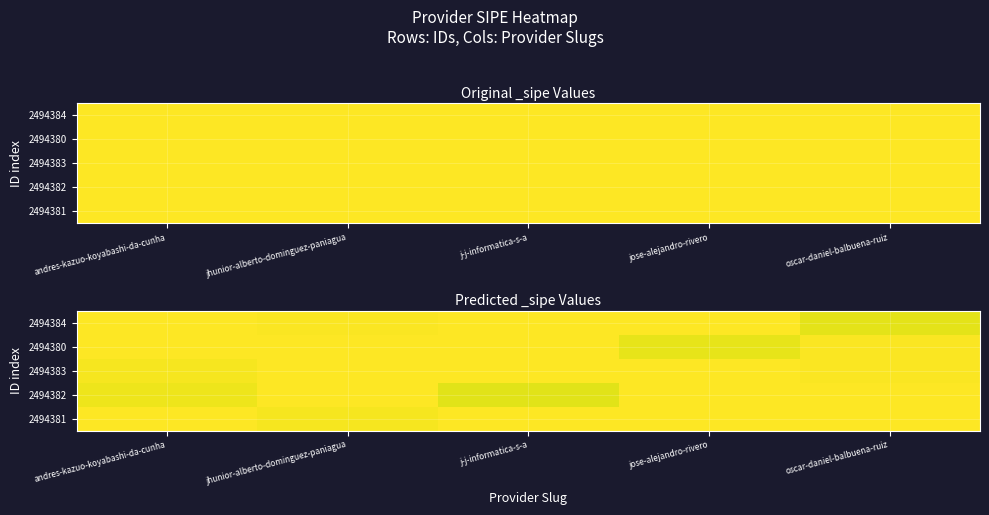

Which series changed the most between jhunior-alberto-dominguez-paniagua and jose-alejandro-rivero?

2494380